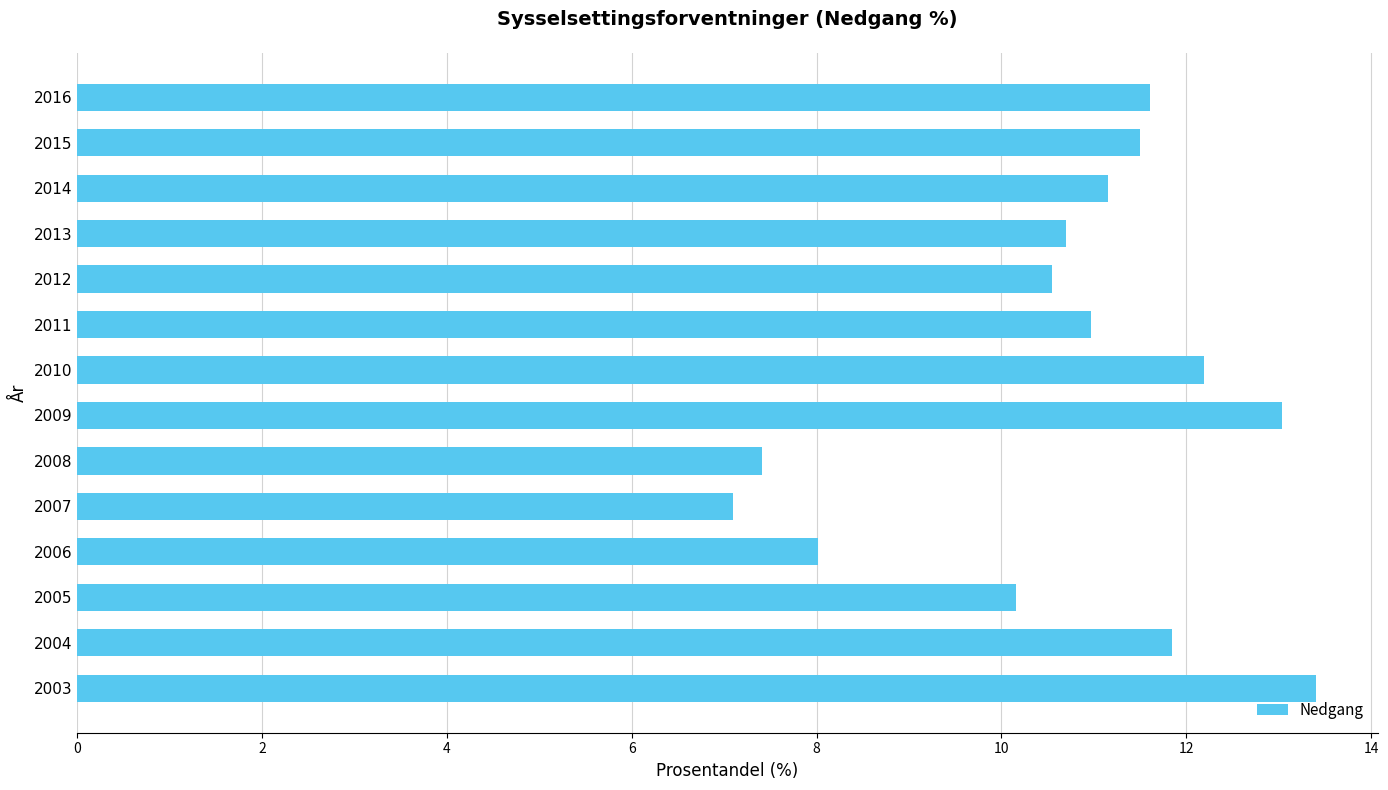

The value at 2009 is 8.6. True or false?

False